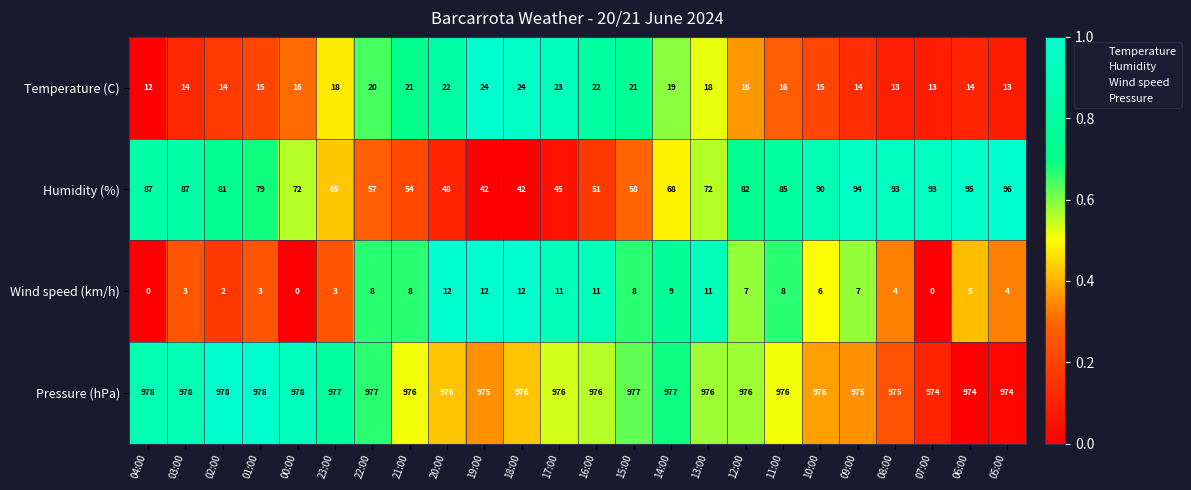

What is the difference between the Wind speed (km/h) values at 18:00 and 14:00?

3